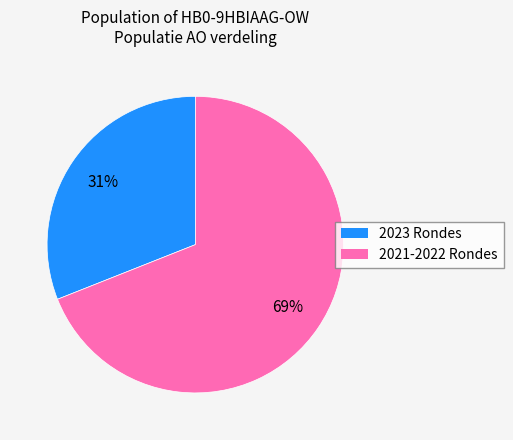

Approximately how many times larger is the value at 2021-2022 Rondes compared to 2023 Rondes?

2.2